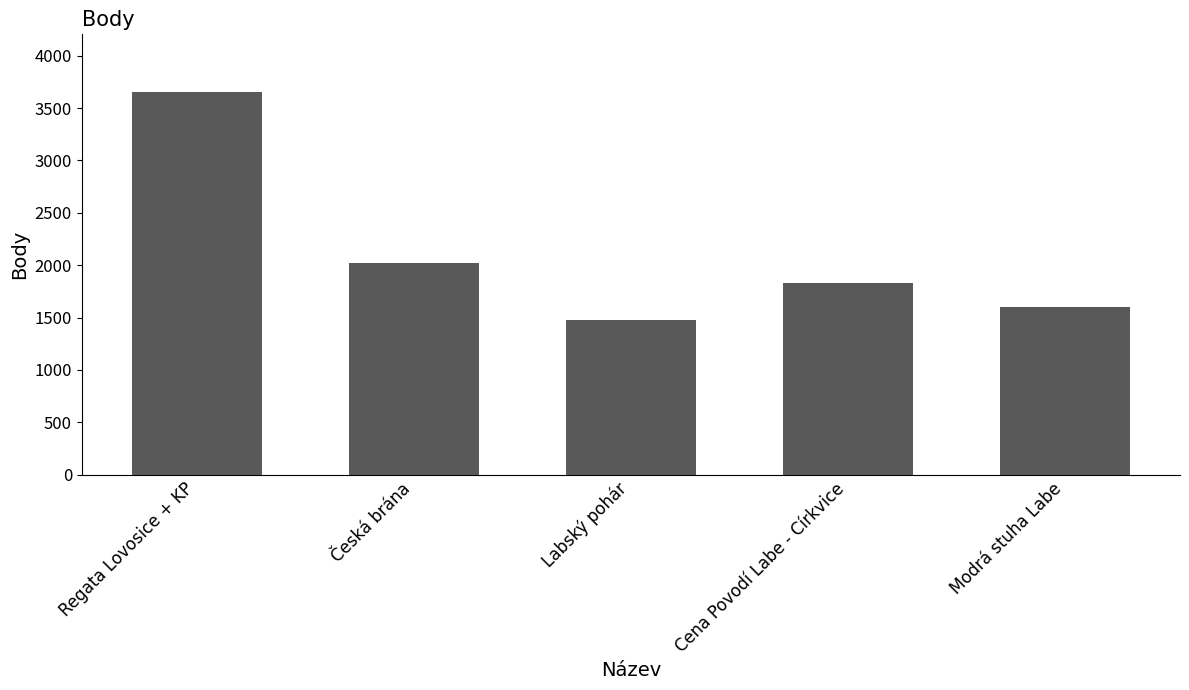

Which label corresponds to the largest value in the chart?

Regata Lovosice + KP